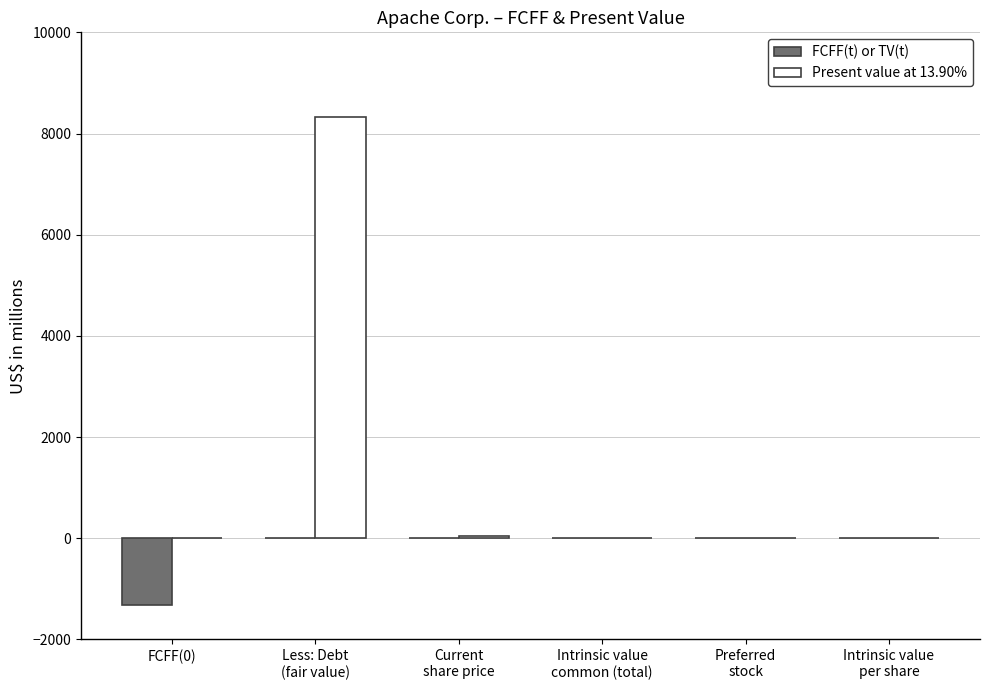

Reading left to right, what are all the values shown in this chart?

FCFF(t) or TV(t): FCFF(0)=-1328.0	Less: Debt
(fair value)=0.0	Current
share price=0.0	Intrinsic value
common (total)=0.0	Preferred
stock=0.0	Intrinsic value
per share=0.0
Present value at 13.90%: FCFF(0)=0.0	Less: Debt
(fair value)=8330.0	Current
share price=50.2	Intrinsic value
common (total)=0.0	Preferred
stock=0.0	Intrinsic value
per share=0.0